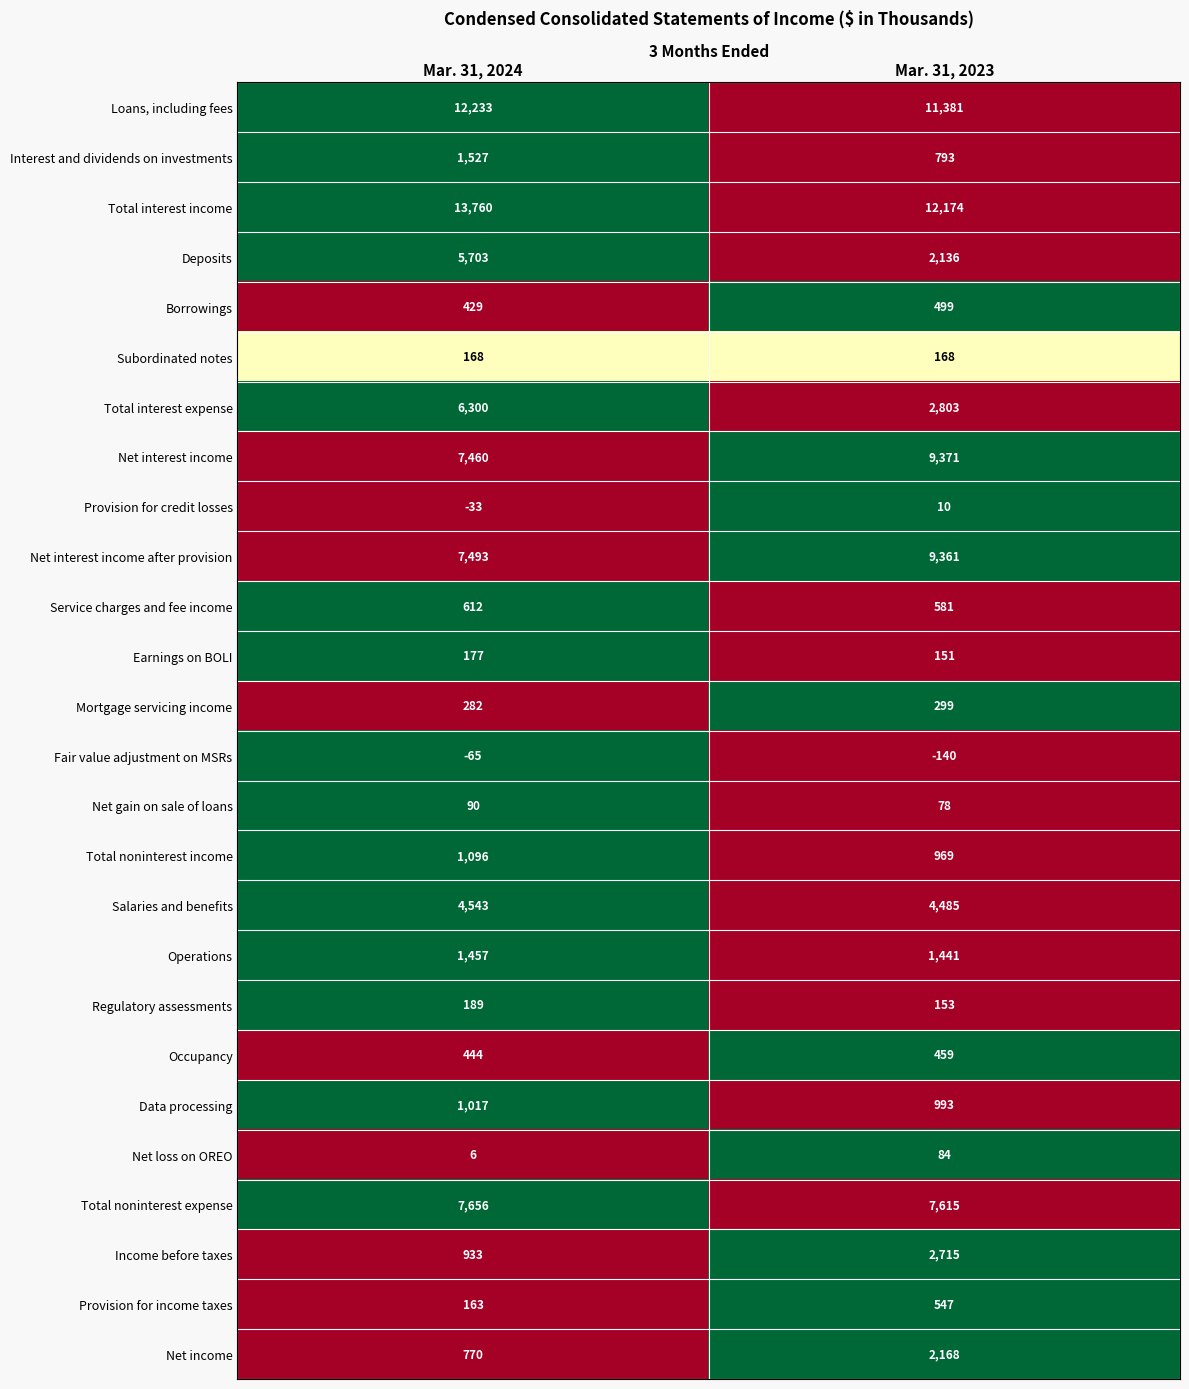

What is the difference between the Net loss on OREO values at Mar. 31, 2023 and Mar. 31, 2024?

78